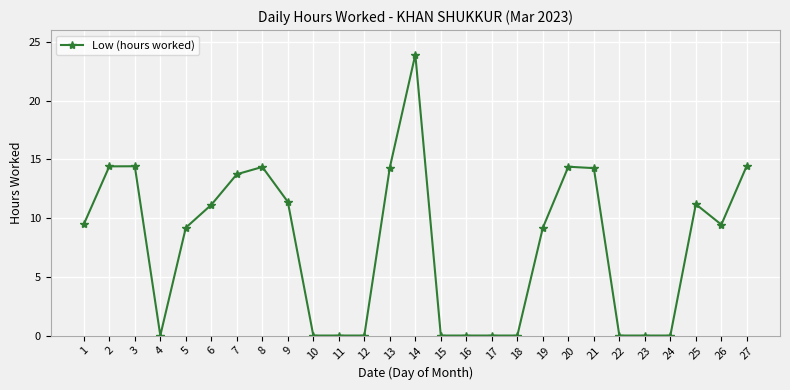

What is the difference between the maximum and minimum values?

23.9